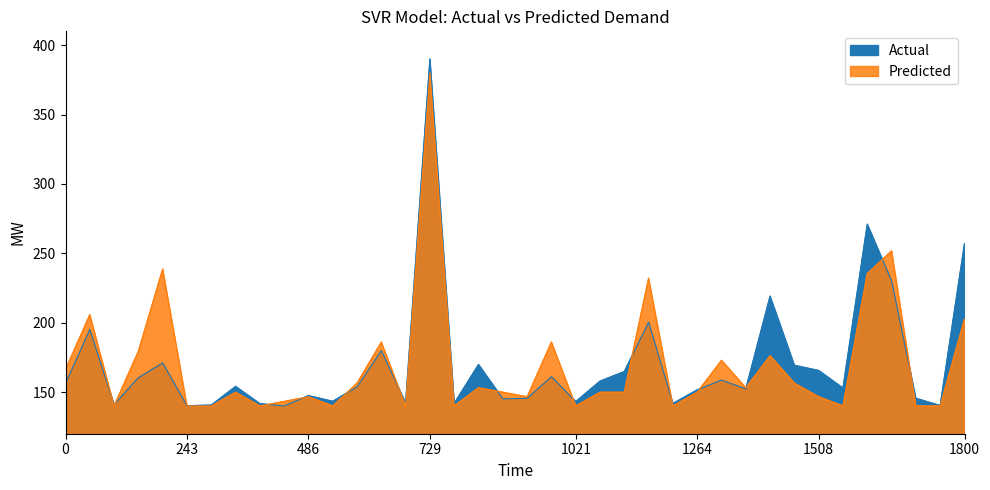

How many data points in Actual are less than 154?

19